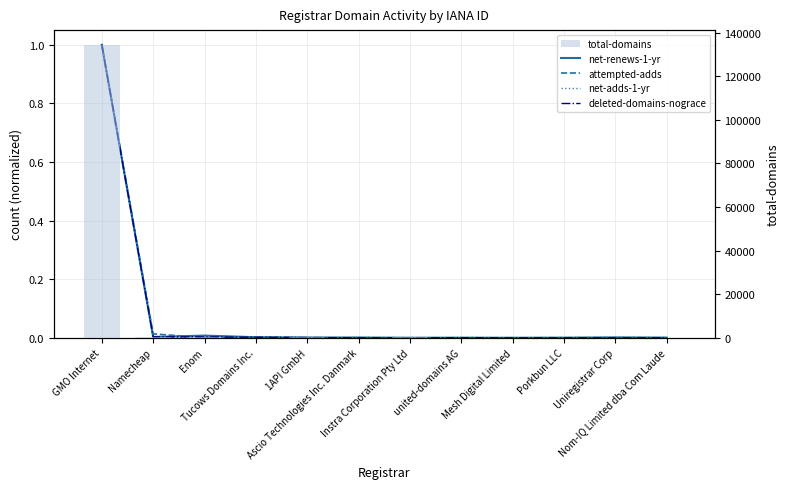

Which has a higher value, 1API GmbH or Nom-IQ Limited dba Com Laude?

1API GmbH